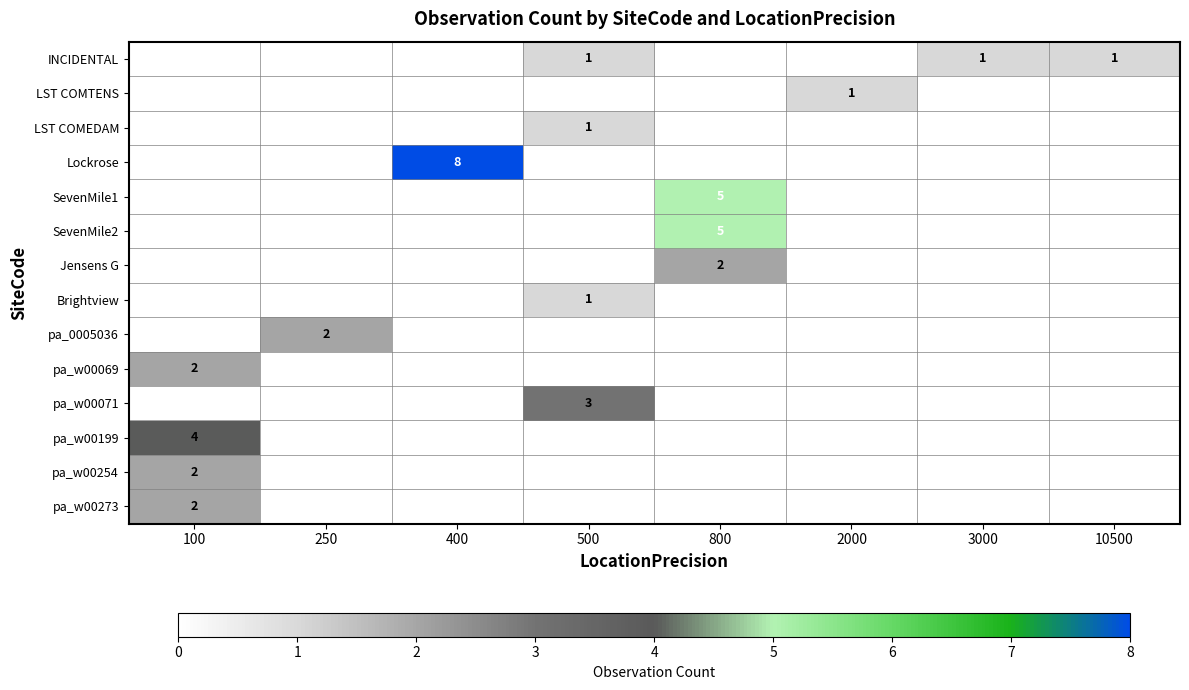

At how many categories does at least one series exceed 1?

5